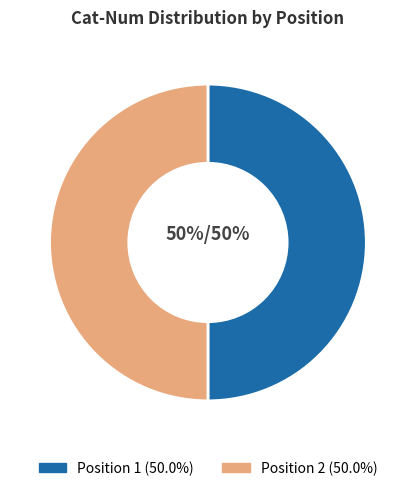

The Position 1 slice represents 50% of the pie. True or false?

True